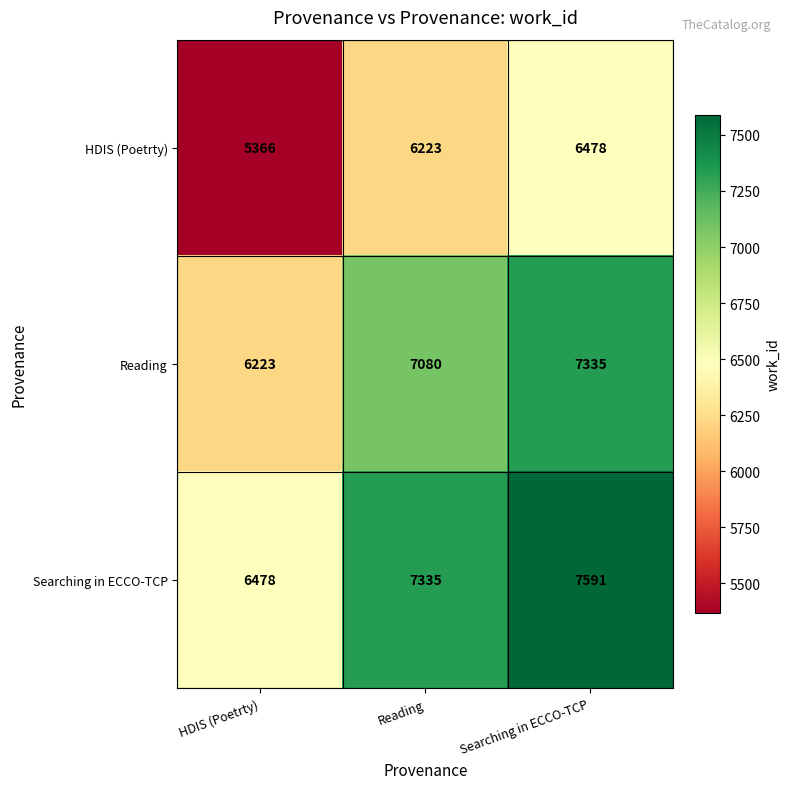

How many data points does each series have?

3